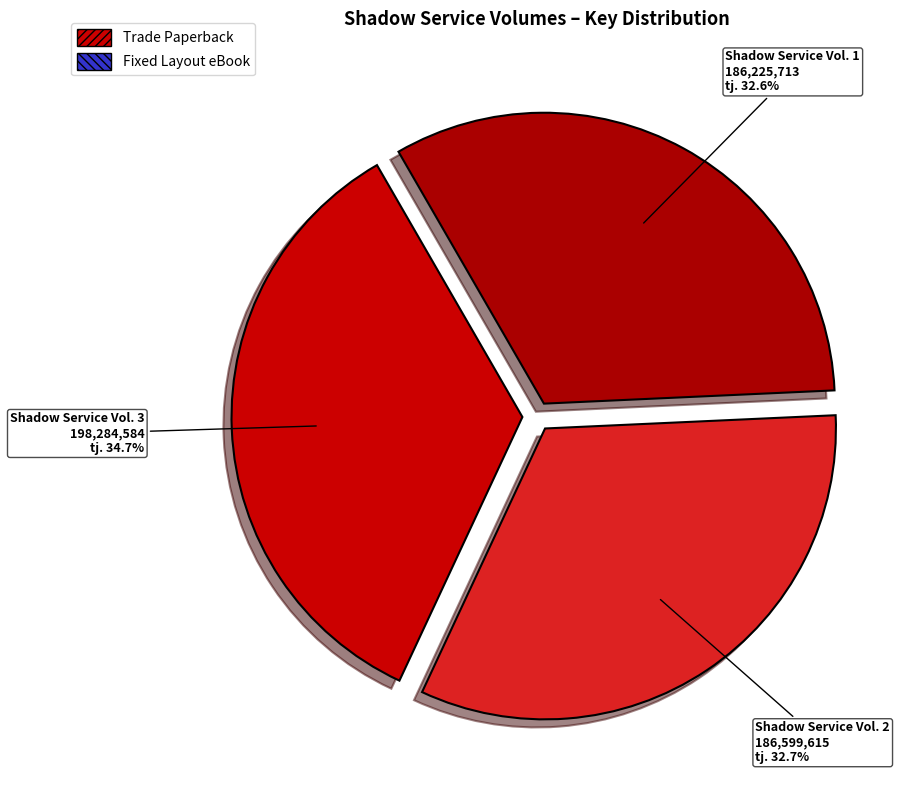

What is the largest slice in the pie chart?

Shadow Service Vol. 3